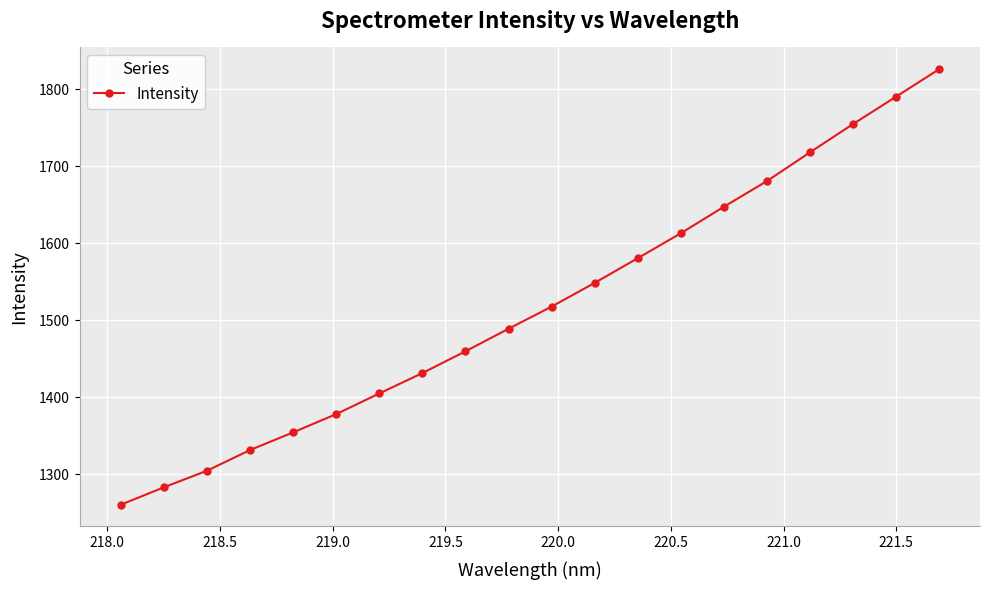

What is the sum of all values?

30374.1